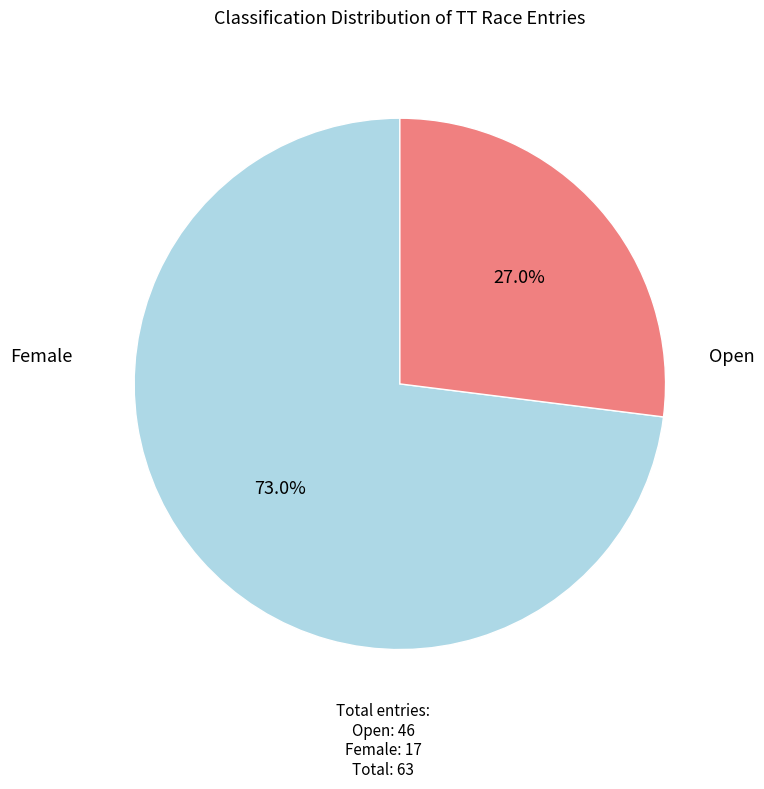

Is there any slice that represents more than half of the pie?

Yes